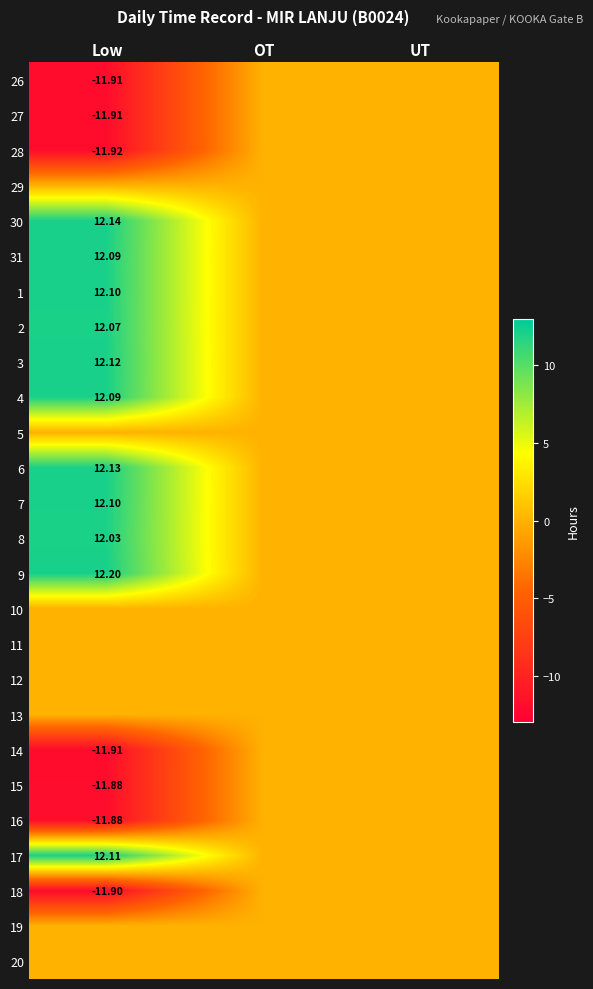

What is the difference between the maximum and minimum values in the 28 series?

11.9